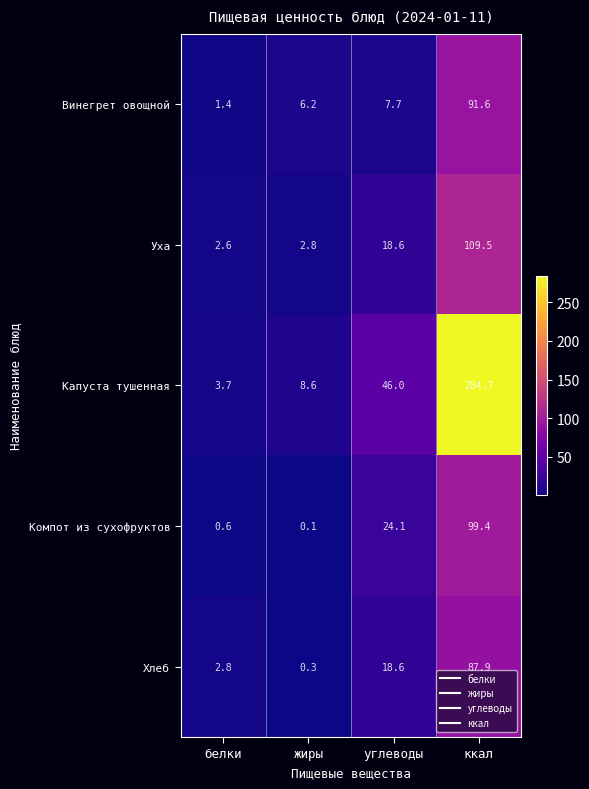

Reading left to right, what are all the values shown in this chart?

Винегрет овощной: белки=1.4	жиры=6.2	углеводы=7.7	ккал=91.6
Уха: белки=2.6	жиры=2.8	углеводы=18.6	ккал=109.5
Капуста тушенная: белки=3.7	жиры=8.6	углеводы=46.0	ккал=284.7
Компот из сухофруктов: белки=0.6	жиры=0.1	углеводы=24.1	ккал=99.4
Хлеб: белки=2.8	жиры=0.3	углеводы=18.6	ккал=87.9